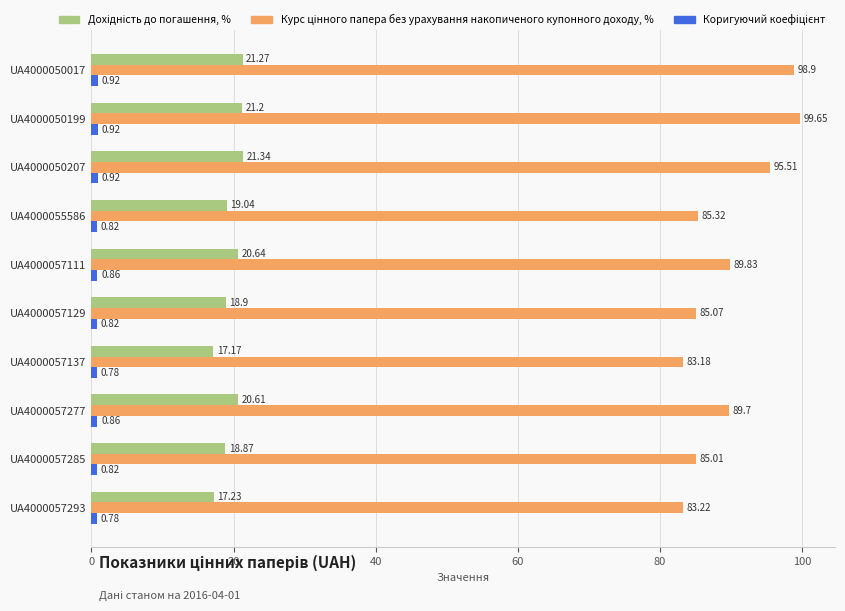

At how many categories does at least one series exceed 15?

10